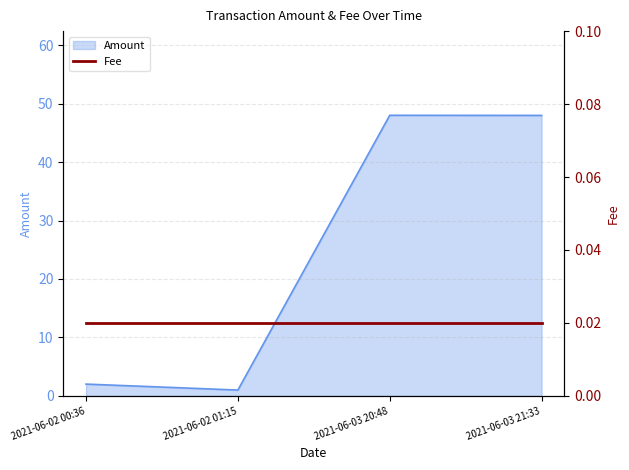

The chart shows a value of 3.2 at 2021-06-02 00:36. True or false?

False